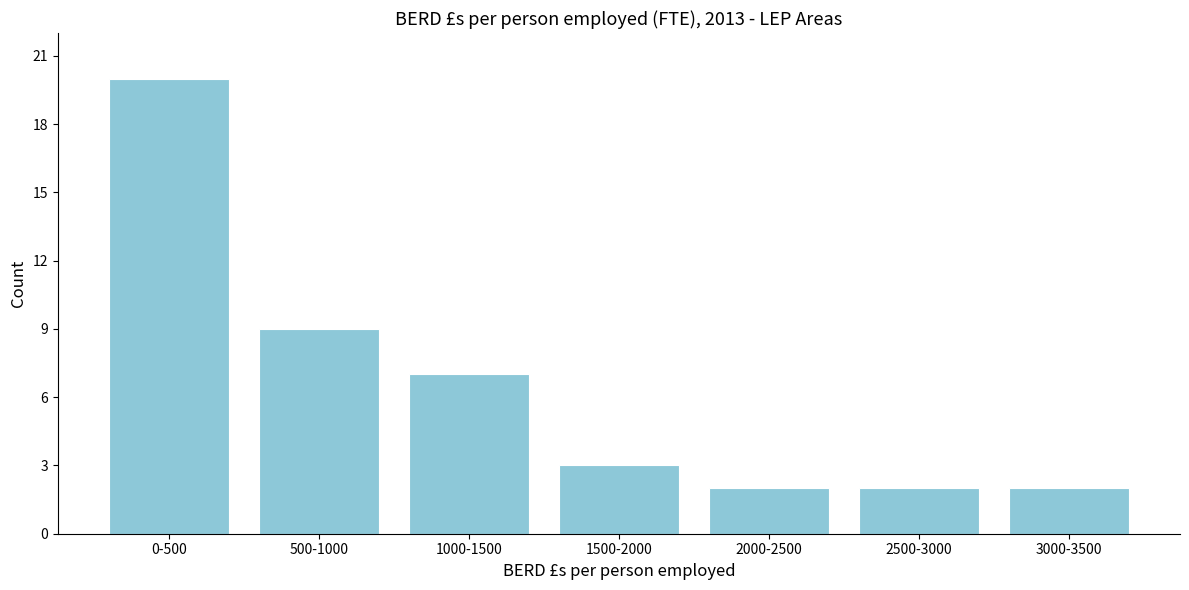

Reading left to right, extract all data points from this chart.

0-500=20	500-1000=9	1000-1500=7	1500-2000=3	2000-2500=2	2500-3000=2	3000-3500=2